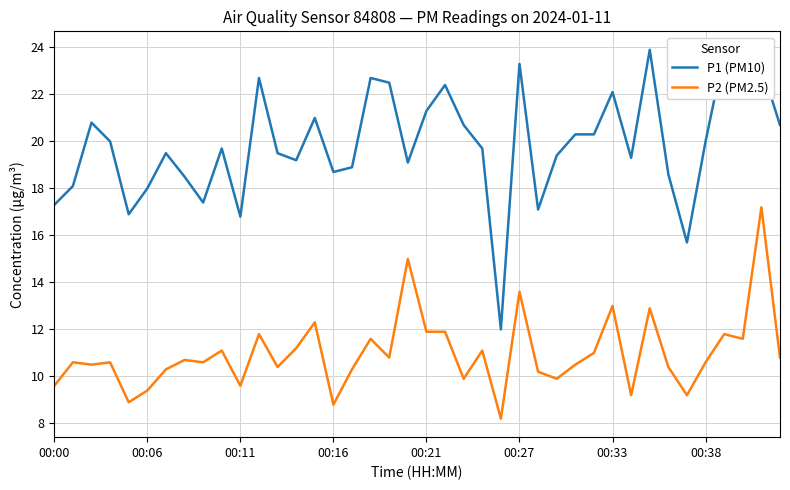

Which series has the largest range (max minus min)?

P1 (PM10)